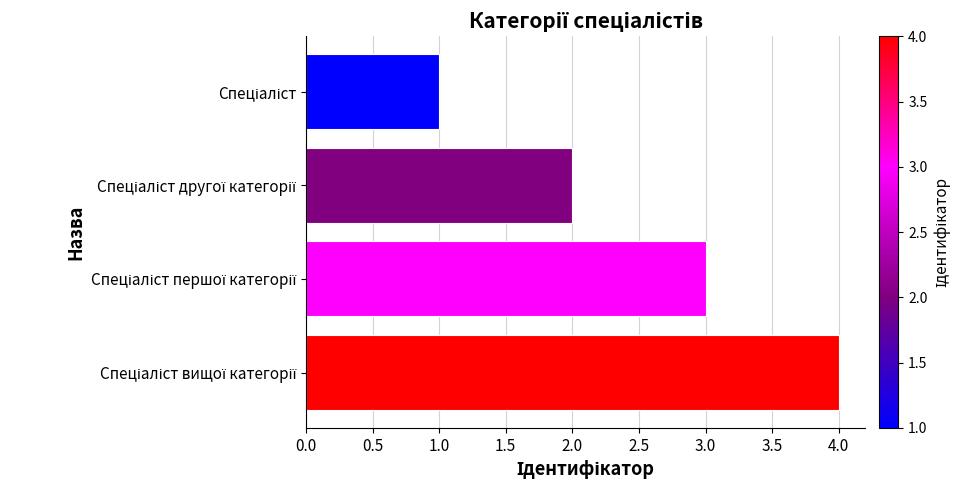

What is the minimum value shown in the chart?

1